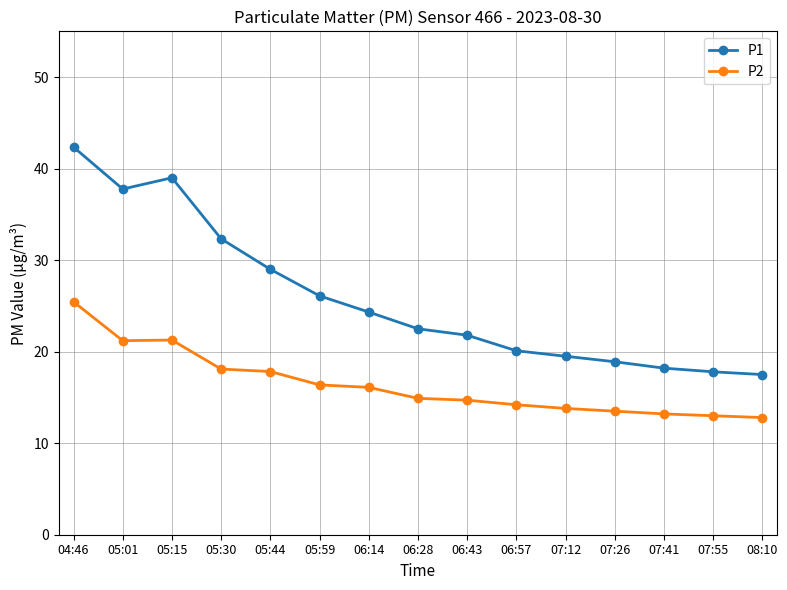

How many lines are shown in the chart?

2